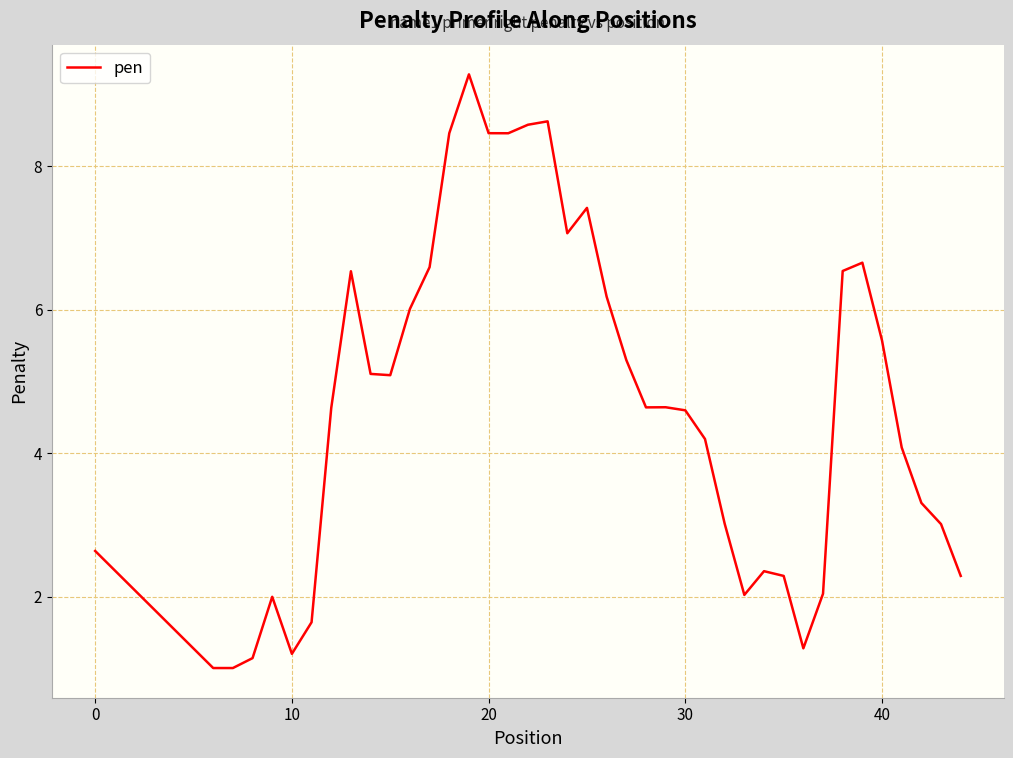

What is the difference between the maximum and minimum values?

8.3